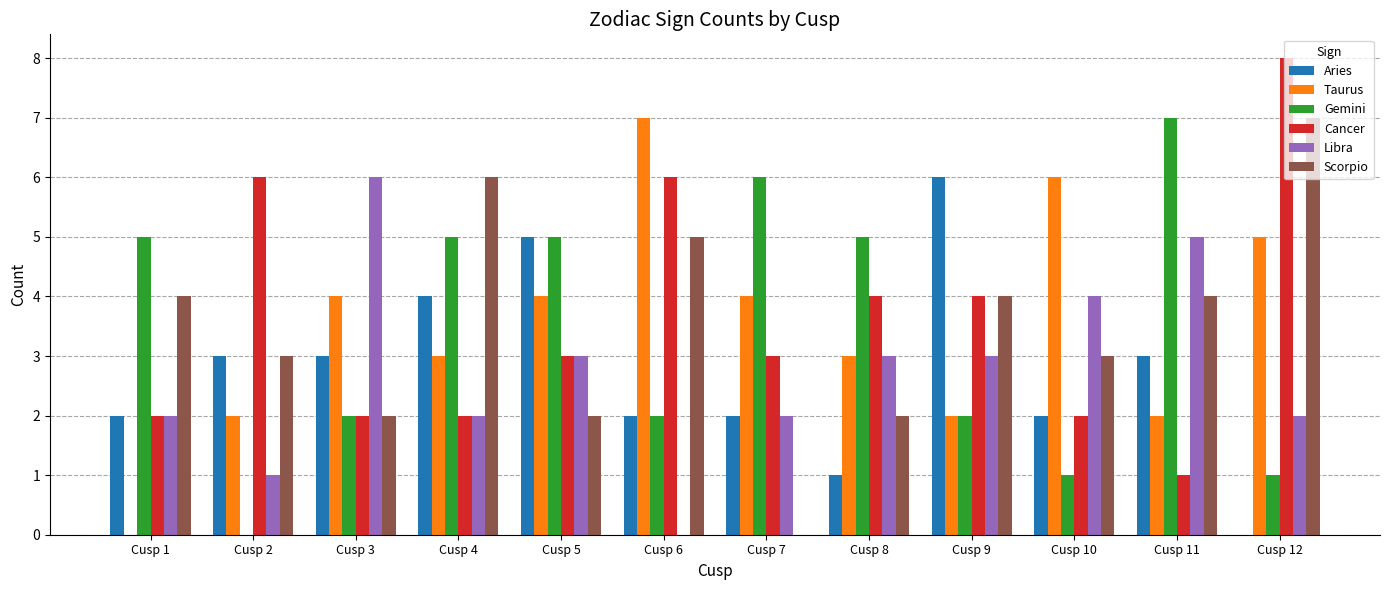

True or false: Cancer has a value of 3 at Cusp 3.

False